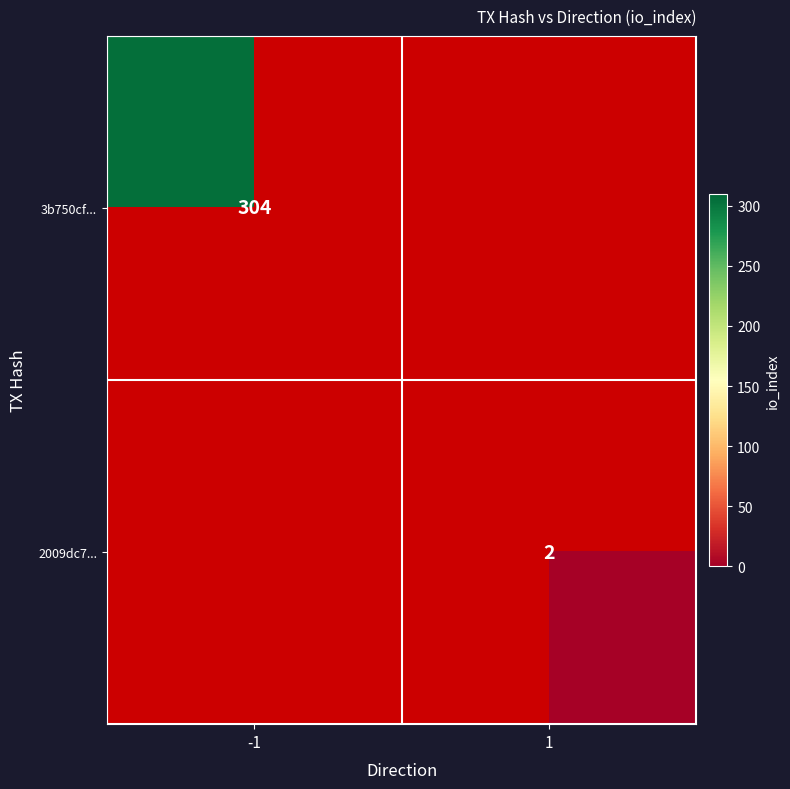

The value of 2009dc7... at 1 is 3. True or false?

False